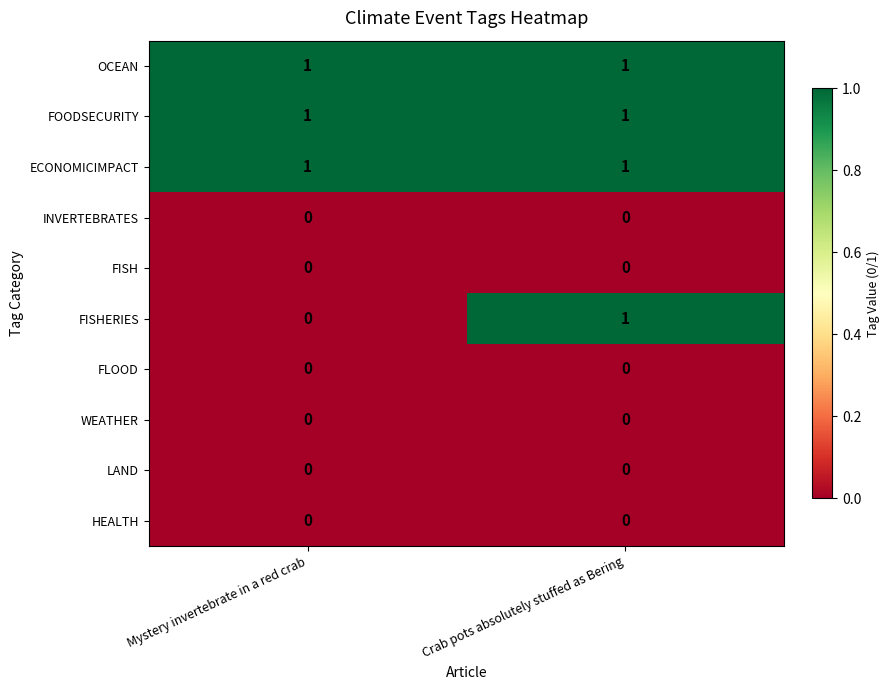

What is the total value across all series at Mystery invertebrate in a red crab?

3